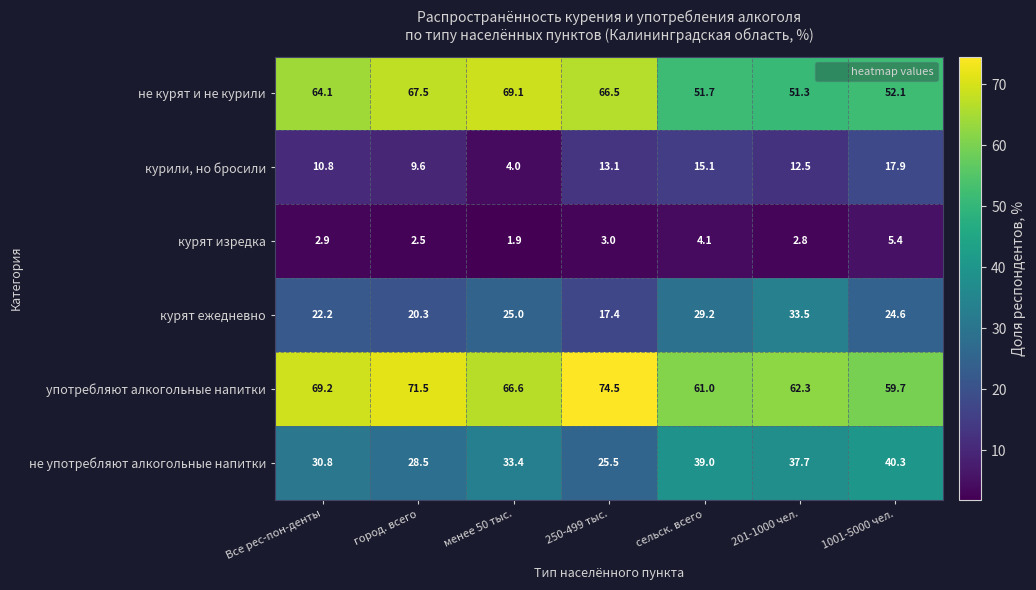

At how many categories does at least one series exceed 11?

7